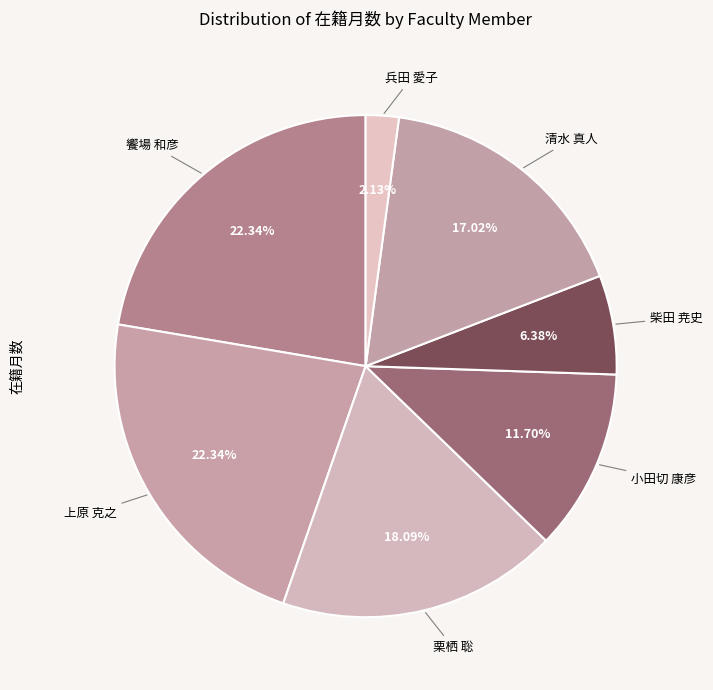

How many segments does this pie chart have?

7